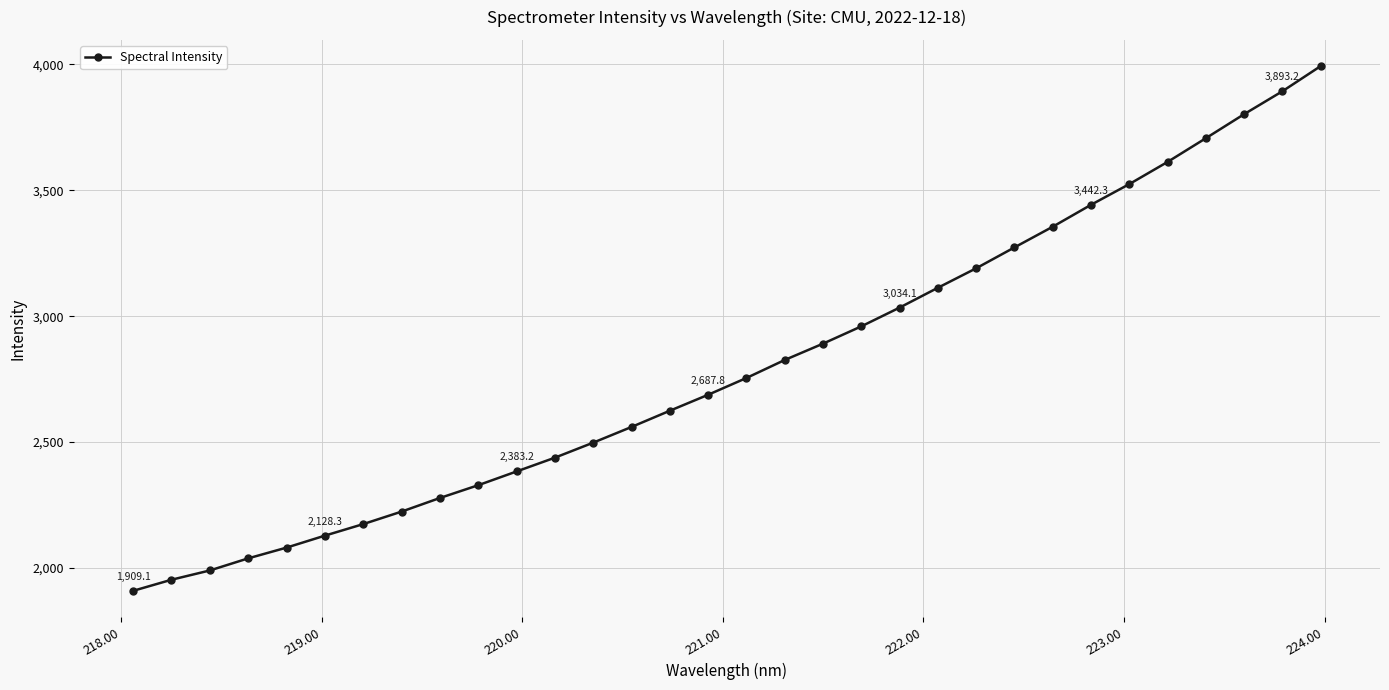

What is the smallest value displayed?

1909.1